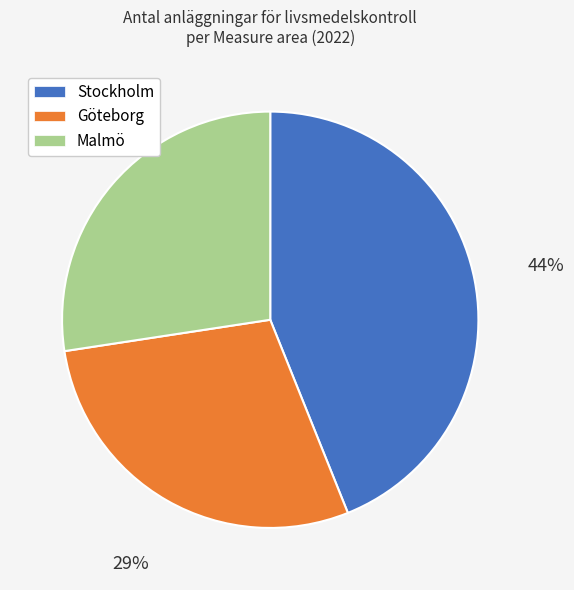

How many slices are in this pie chart?

3